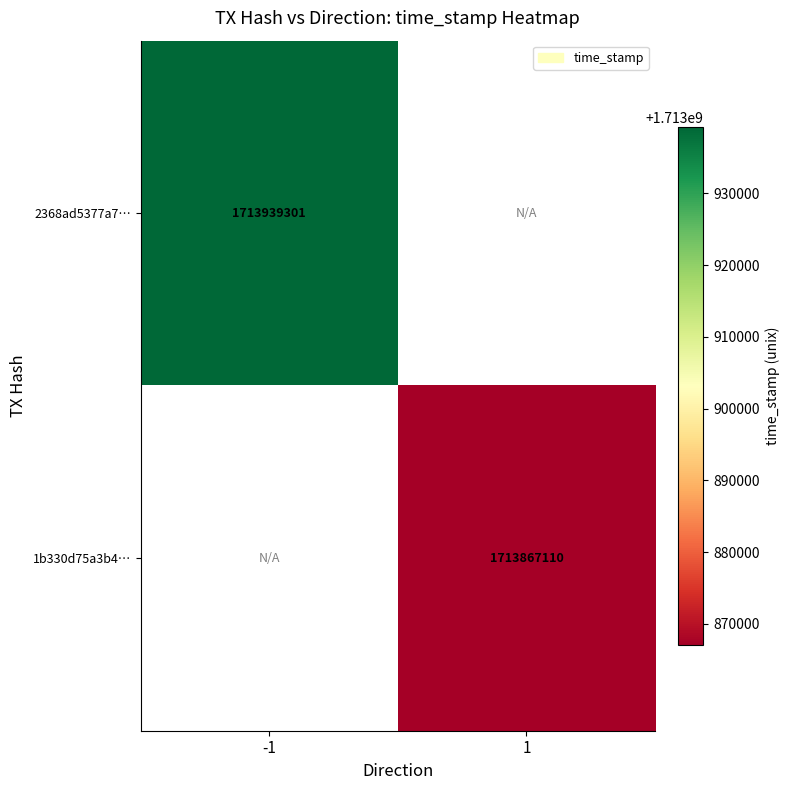

At which category does the chart reach its minimum across all series?

1